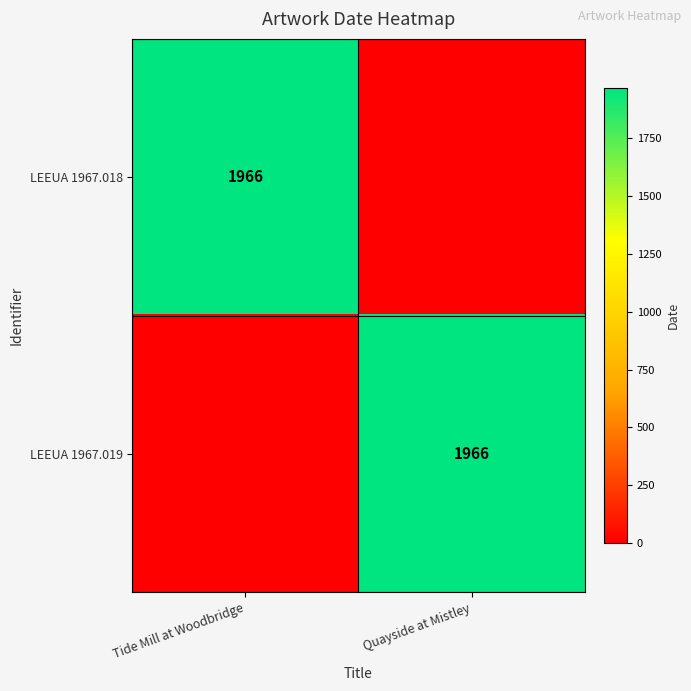

Is it true that LEEUA 1967.019 equals 1292 at Quayside at Mistley?

False